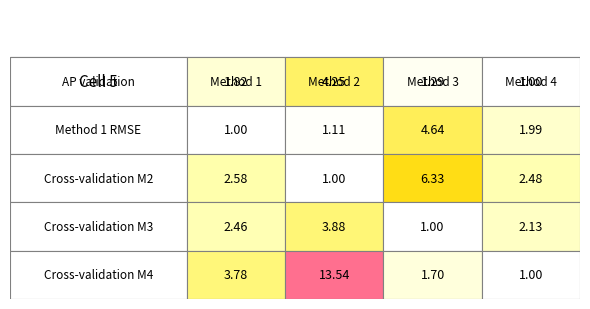

What is the spread (max minus min) of values at 3?

1.5